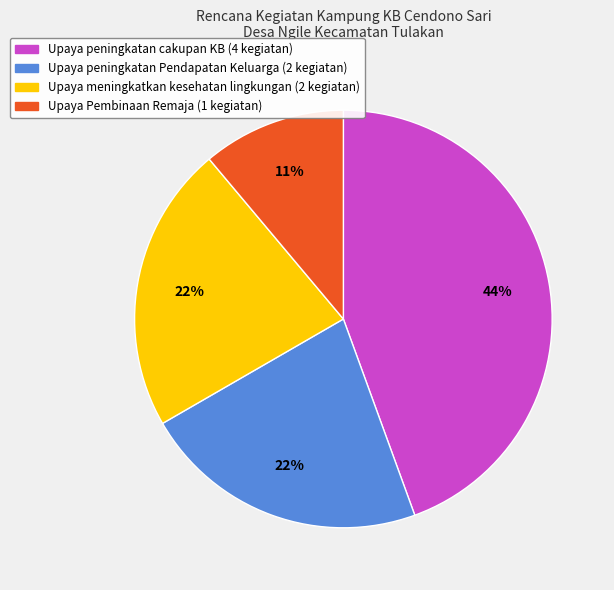

What percentage is the Upaya peningkatan Pendapatan Keluarga slice, to the nearest percent?

22%